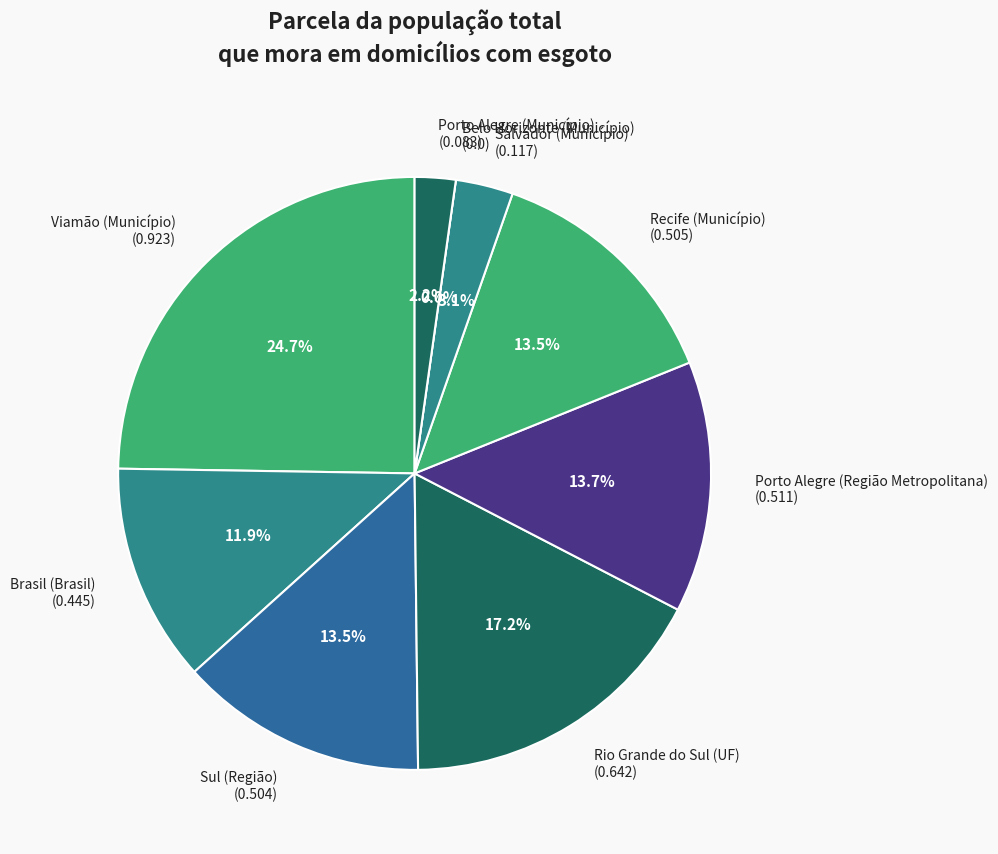

Count the number of slices in the pie.

9